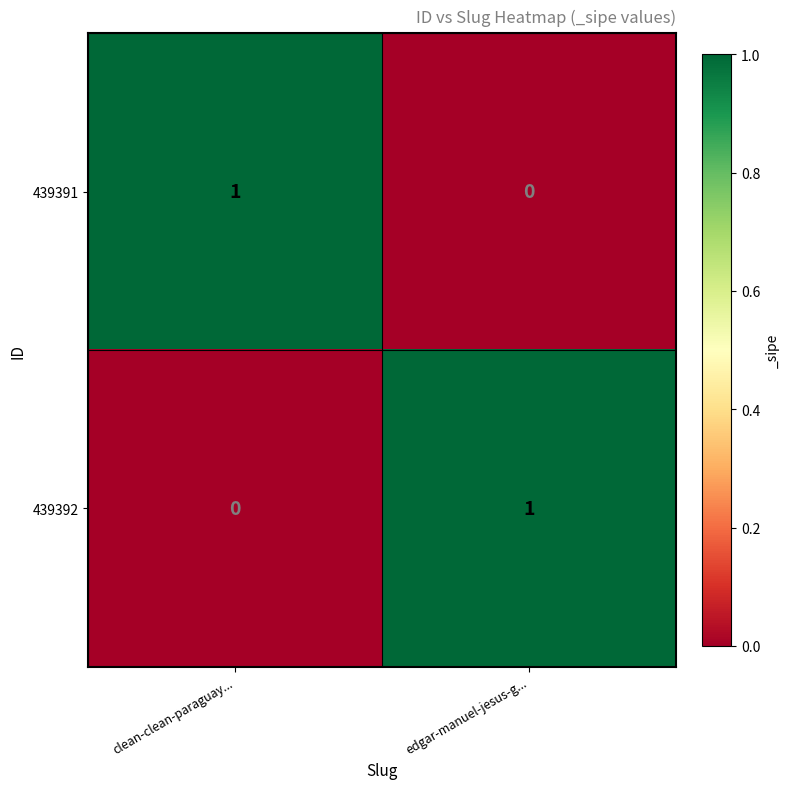

At which label is 439391 closest to 0?

edgar-manuel-jesus-g...